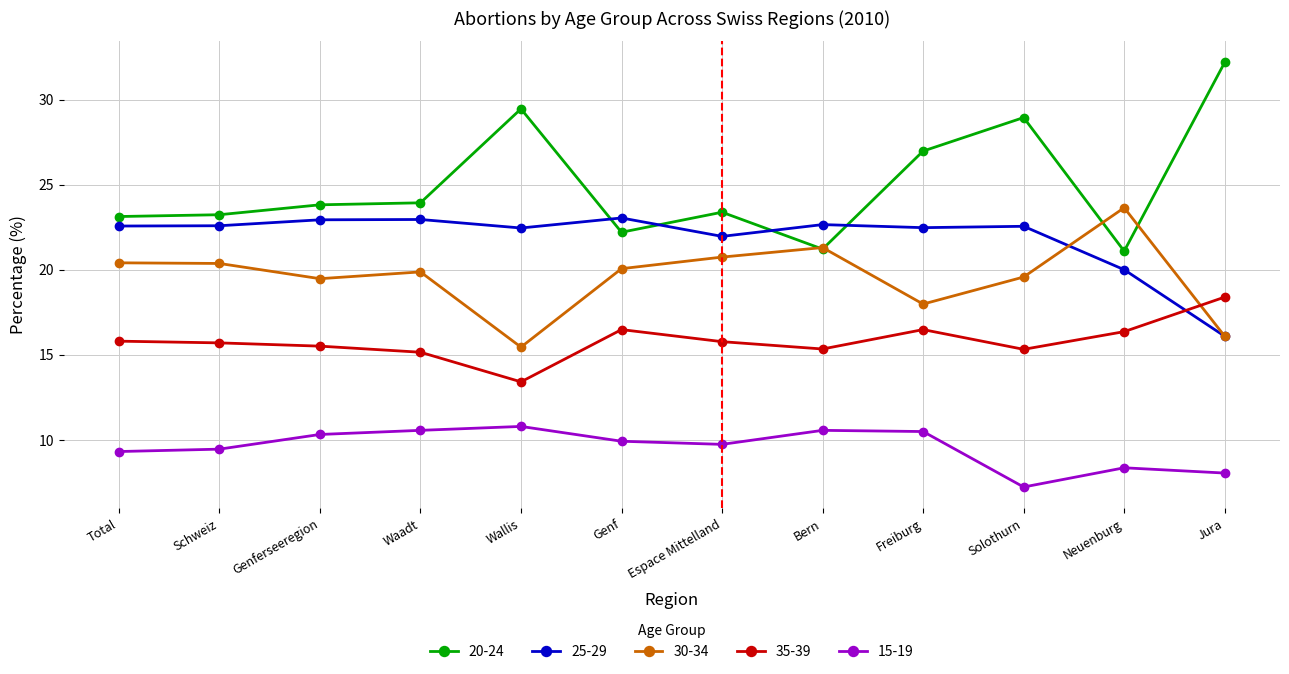

True or false: 35-39 has more than 0 interior local peaks.

True